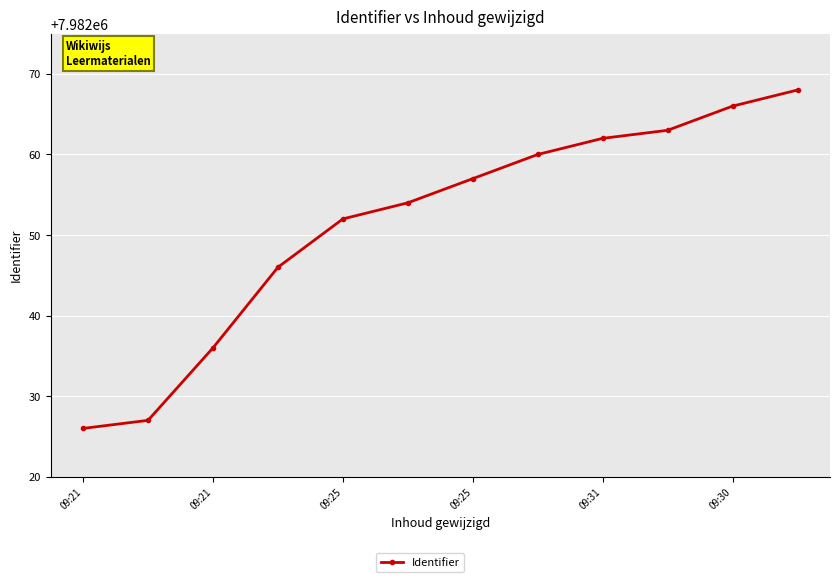

What is the smallest value displayed?

7982026